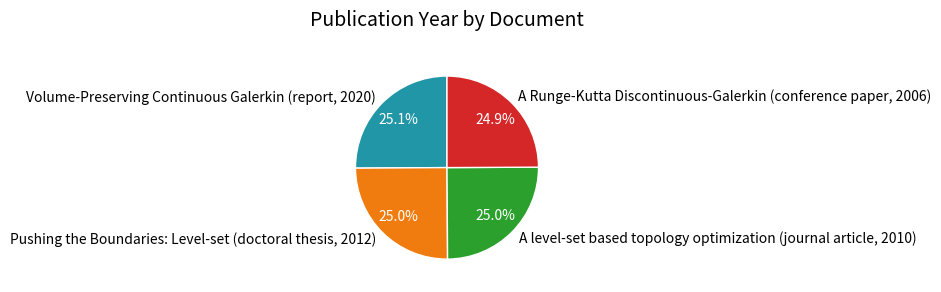

Does A Runge-Kutta Discontinuous-Galerkin (conference paper, 2006) represent more than half of the total?

No